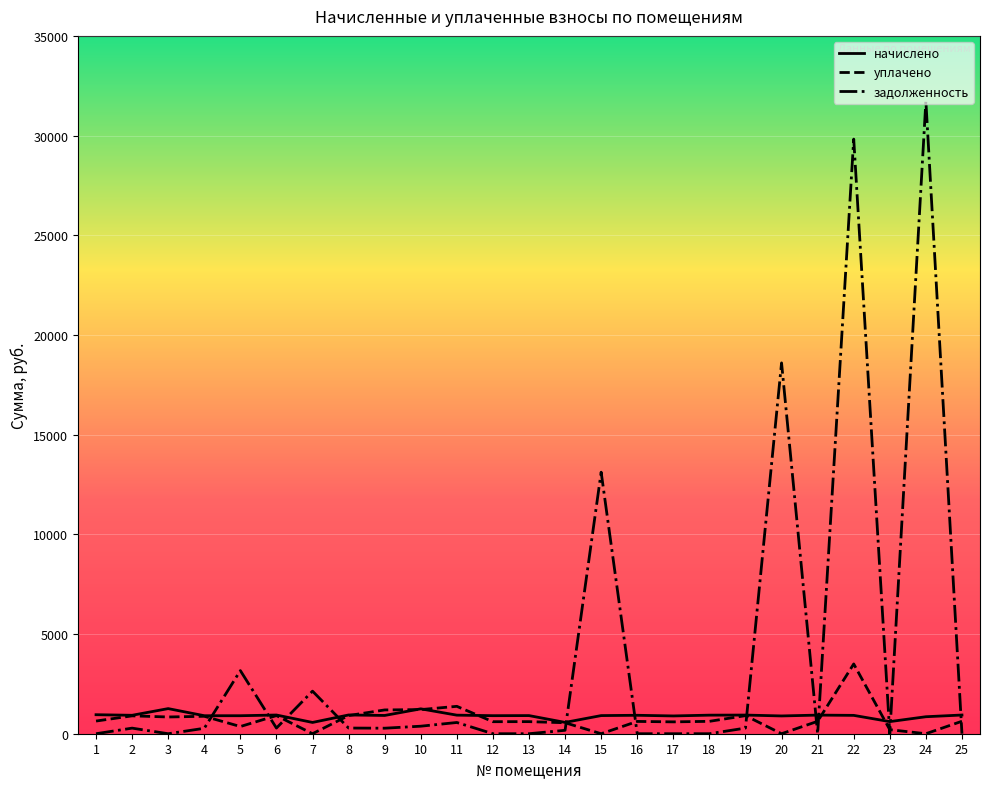

Read the начислено value at 1.

953.5